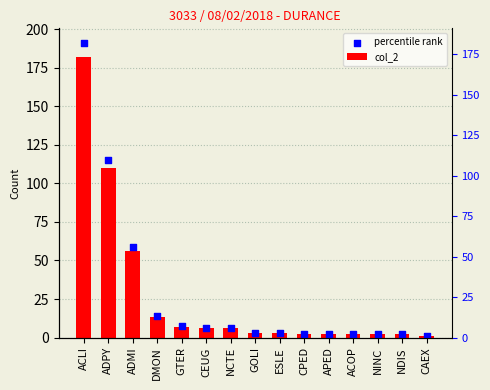

Which series has the largest Y range (max minus min)?

percentile rank